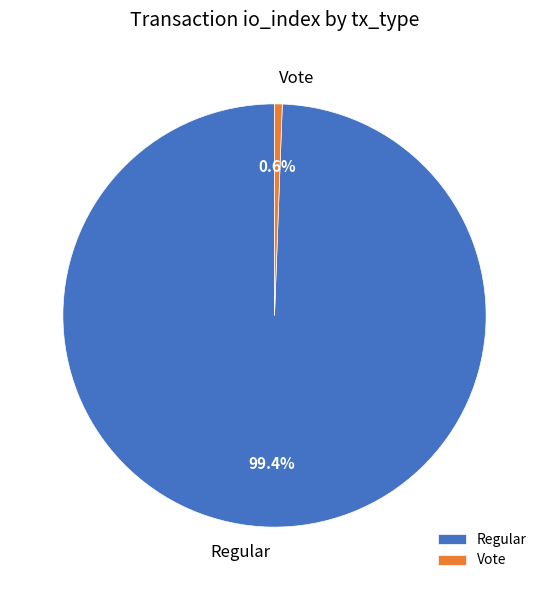

Between Vote and Regular, which is larger?

Regular